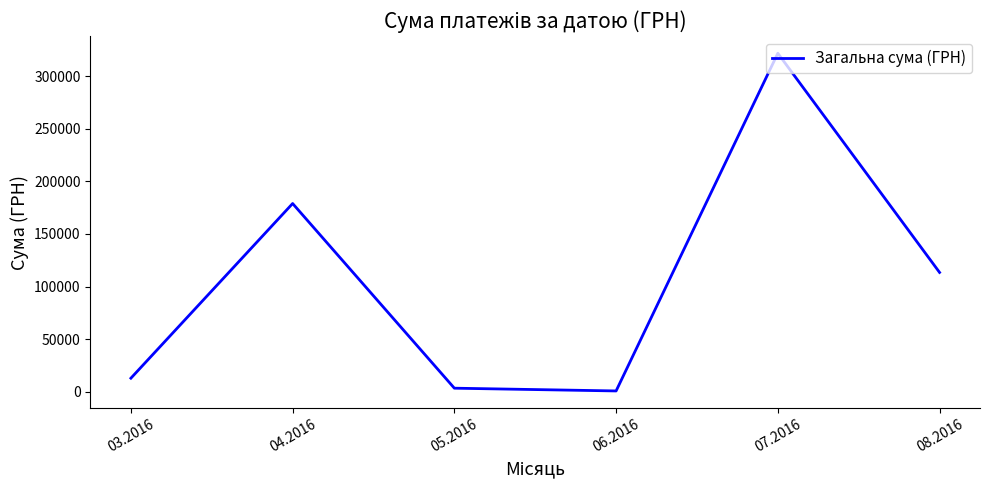

True or false: the data has more than 0 interior local peaks.

True